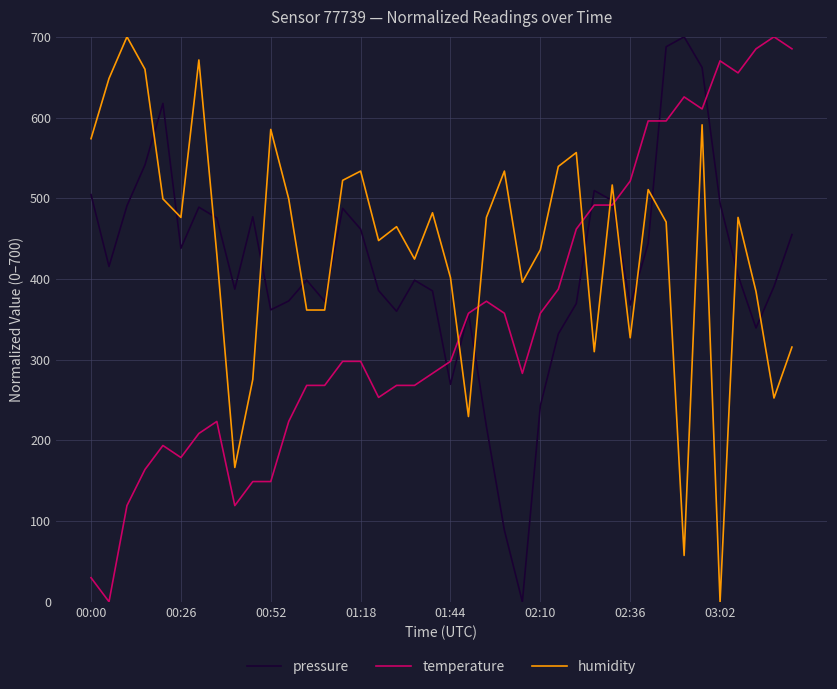

True or false: humidity and pressure cross at least once.

True